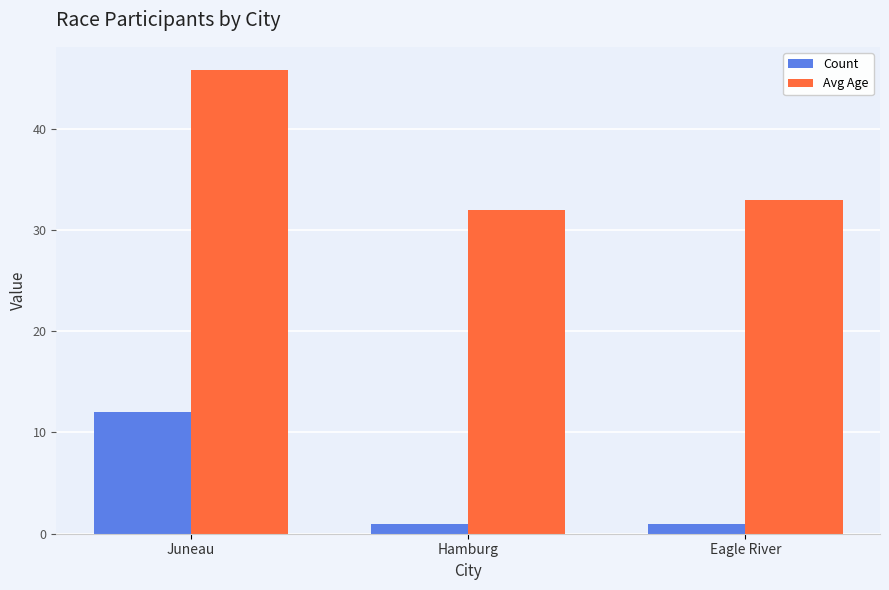

Reading left to right, list all the values displayed in this chart.

Count: 12.0	1.0	1.0
Avg Age: 45.8	32.0	33.0